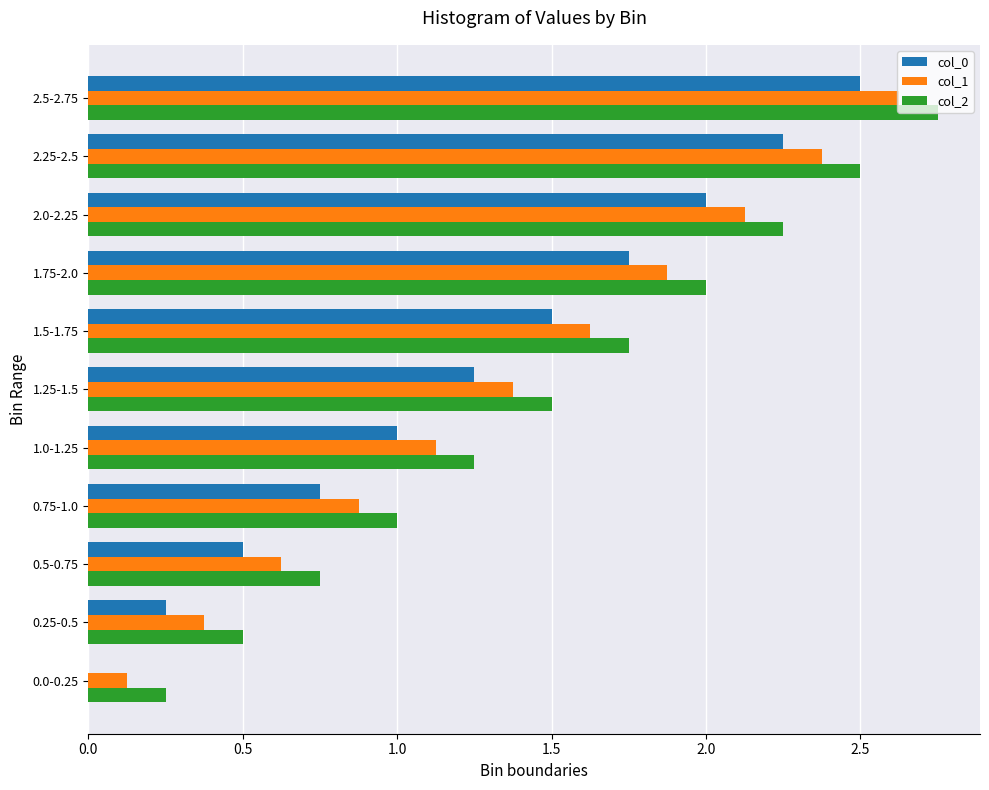

What is the total value across all series at 2.25-2.5?

7.1